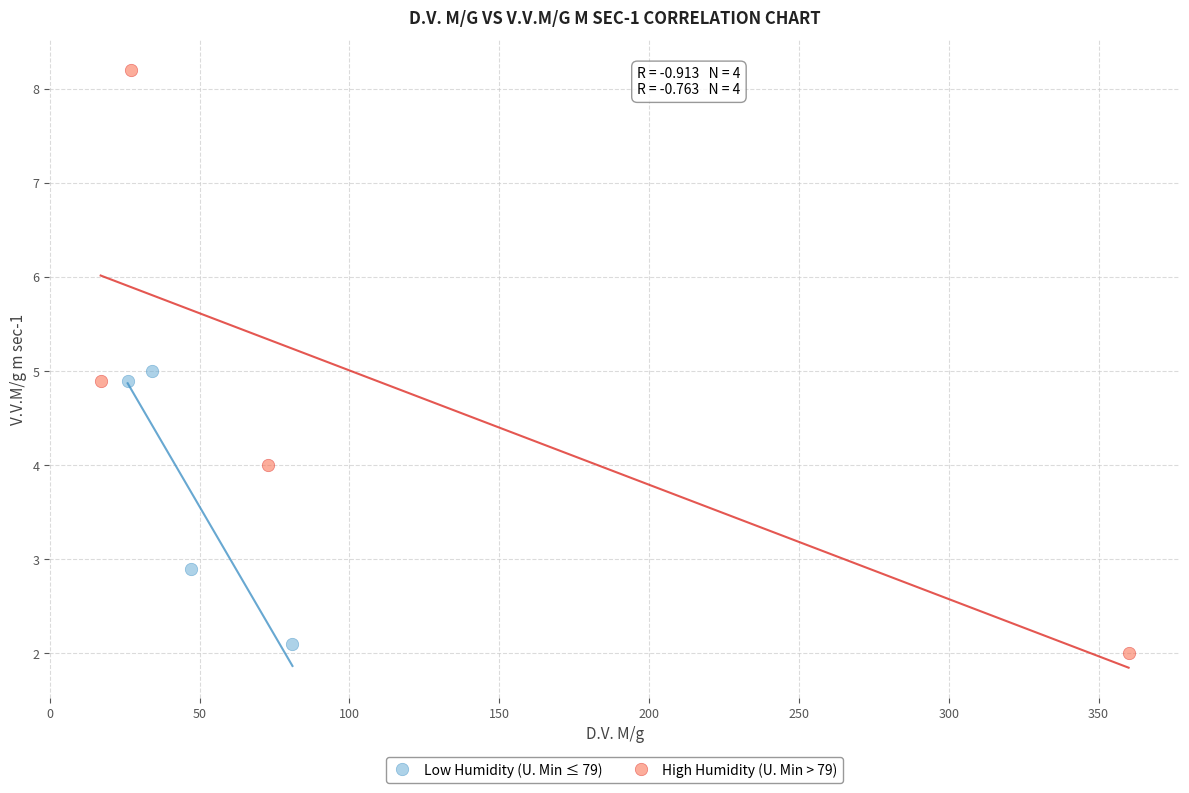

Which series has the largest Y range (max minus min)?

High Humidity (U. Min > 79)